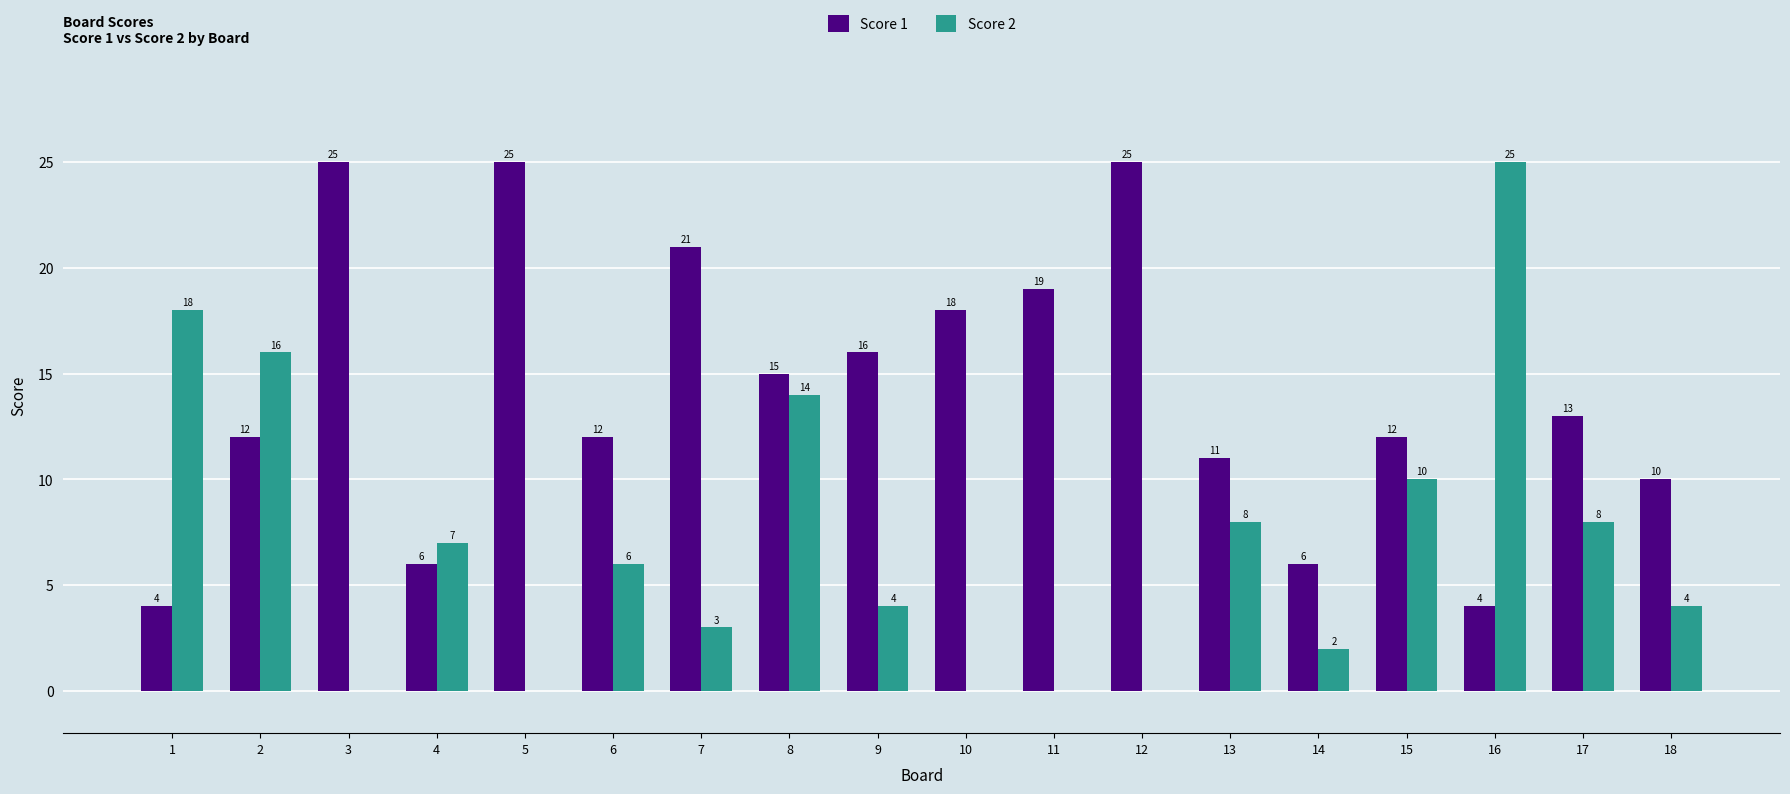

Which series has the largest total across all categories?

Score 1